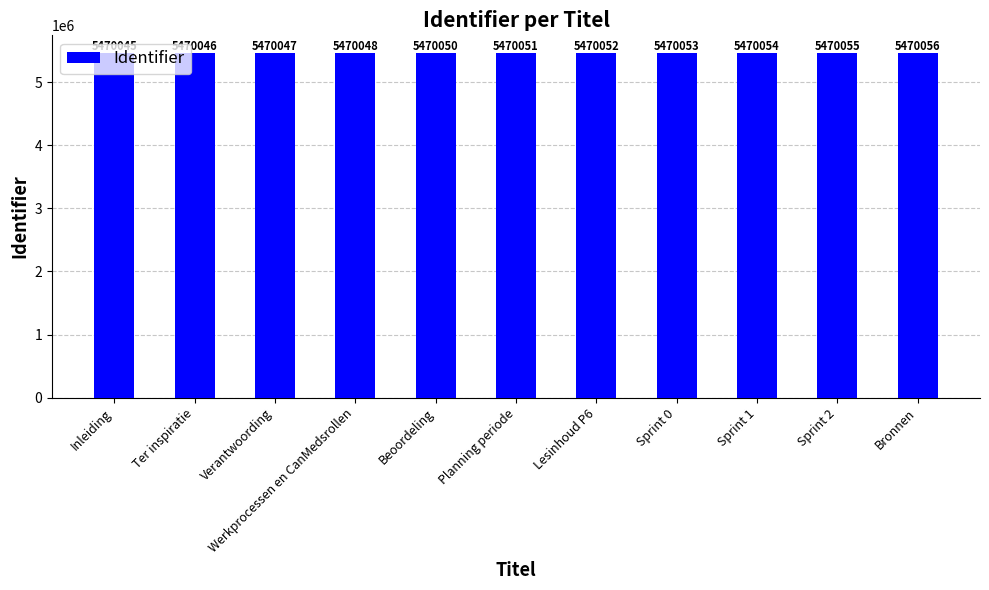

What position from the right is Ter inspiratie?

10